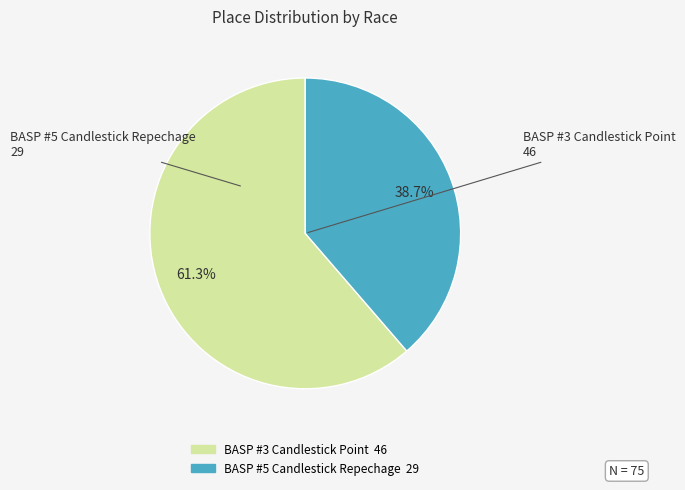

The BASP #5 Candlestick Repechage slice represents 33% of the pie. True or false?

False